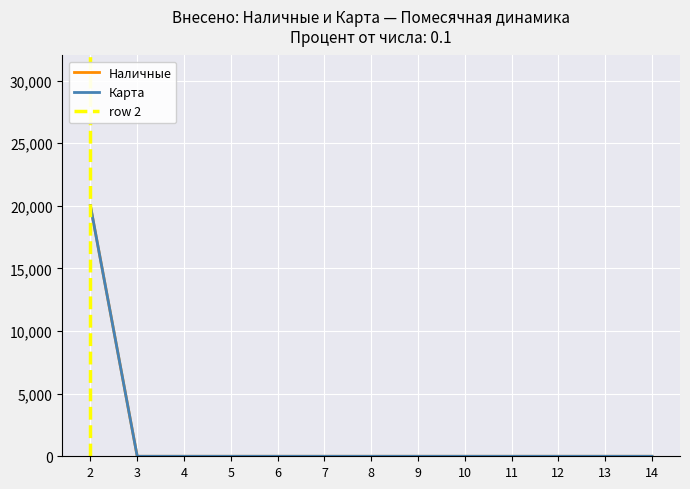

Reading left to right, what are all the values shown in this chart?

Наличные: 20000	0	0	0	0	0	0	0	0	0	0	0	0
Карта: 20000	0	0	0	0	0	0	0	0	0	0	0	0